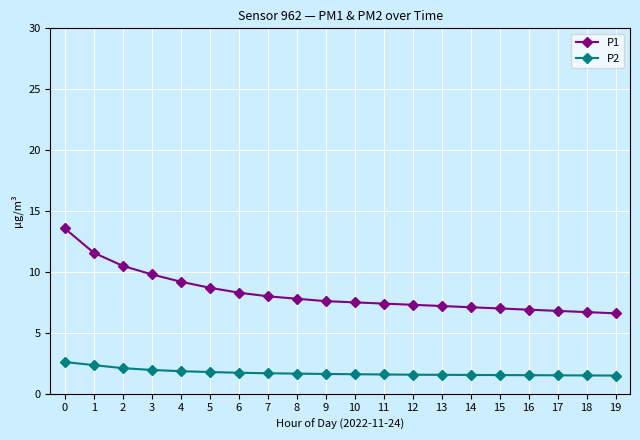

What is the sum of the P2 values at 16 and 0?

4.1